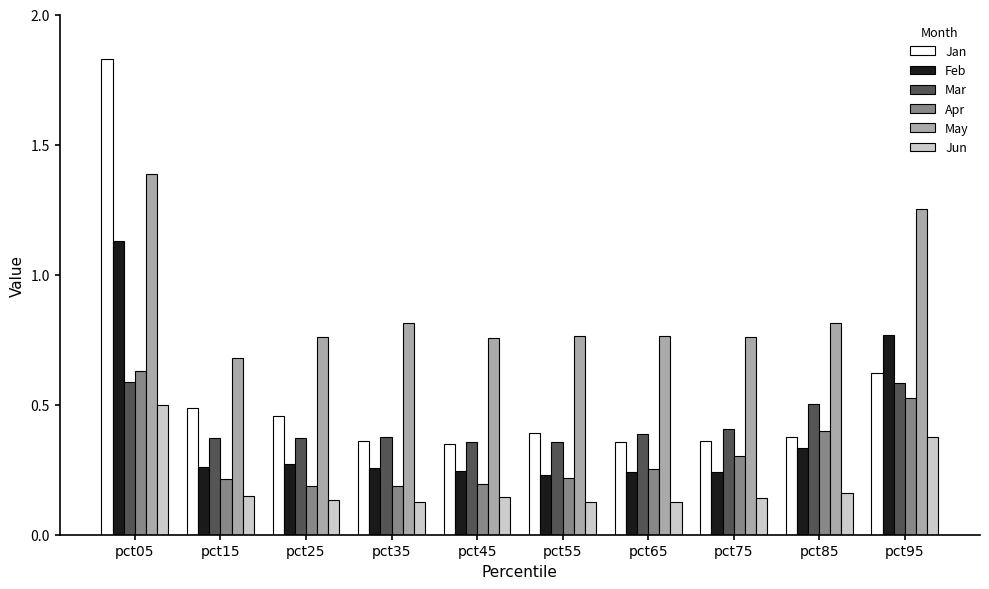

Between pct25 and pct95, which series saw the biggest shift?

May